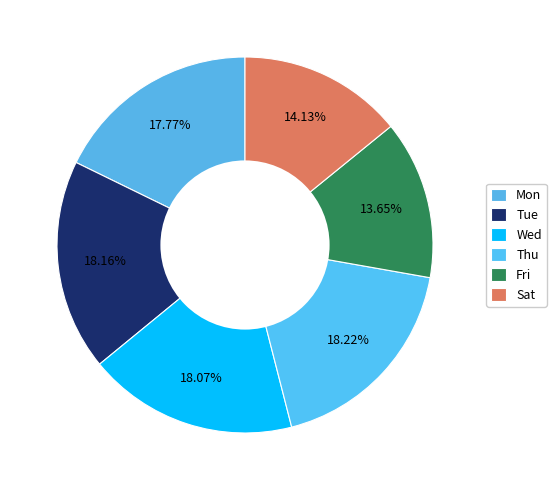

How many segments does this pie chart have?

6